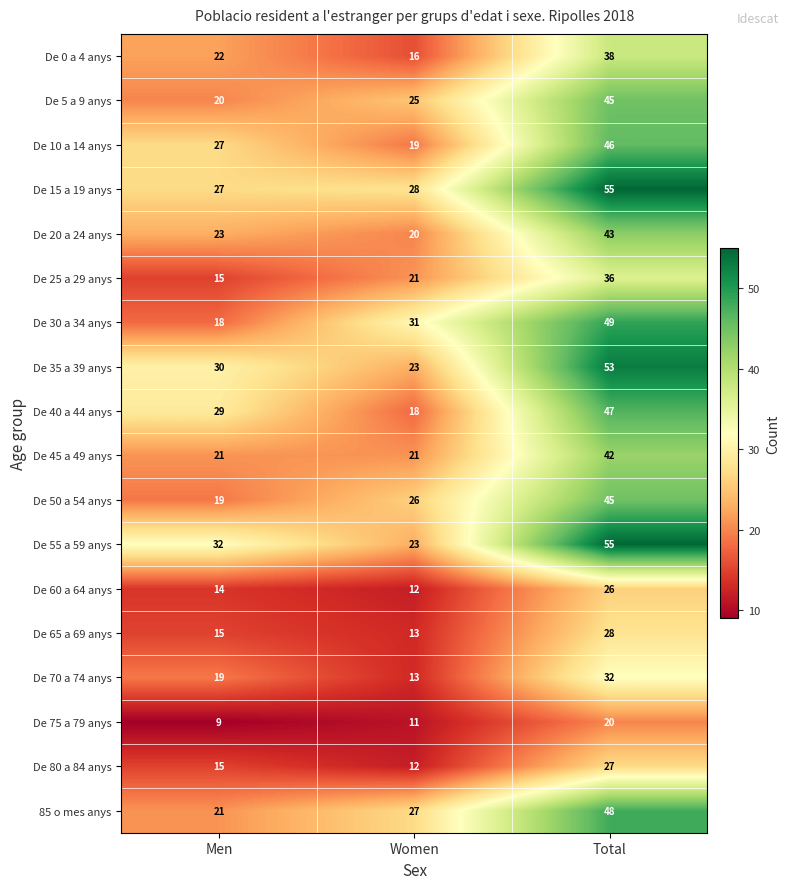

Which series has the widest spread of values?

De 55 a 59 anys